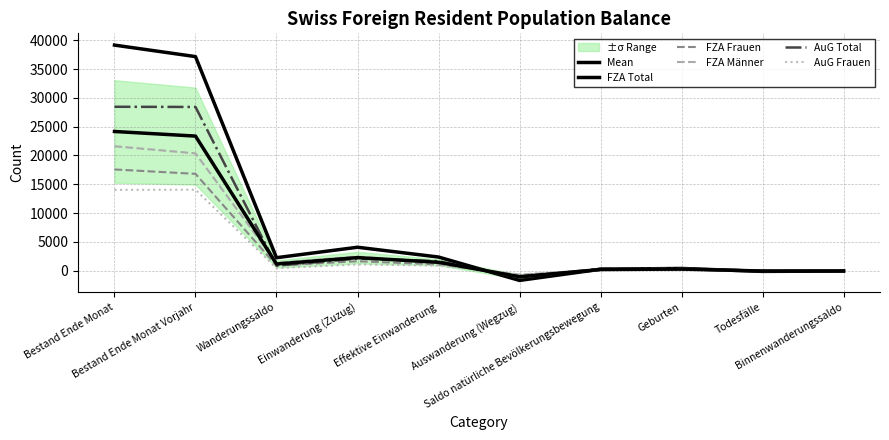

Which has a higher value, Auswanderung (Wegzug) or Bestand Ende Monat?

Bestand Ende Monat